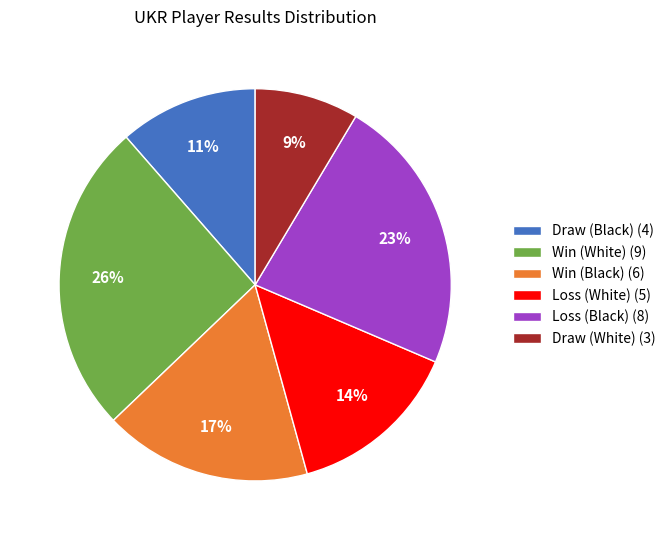

To the nearest percent, what portion does Loss (Black) (8) represent?

23%